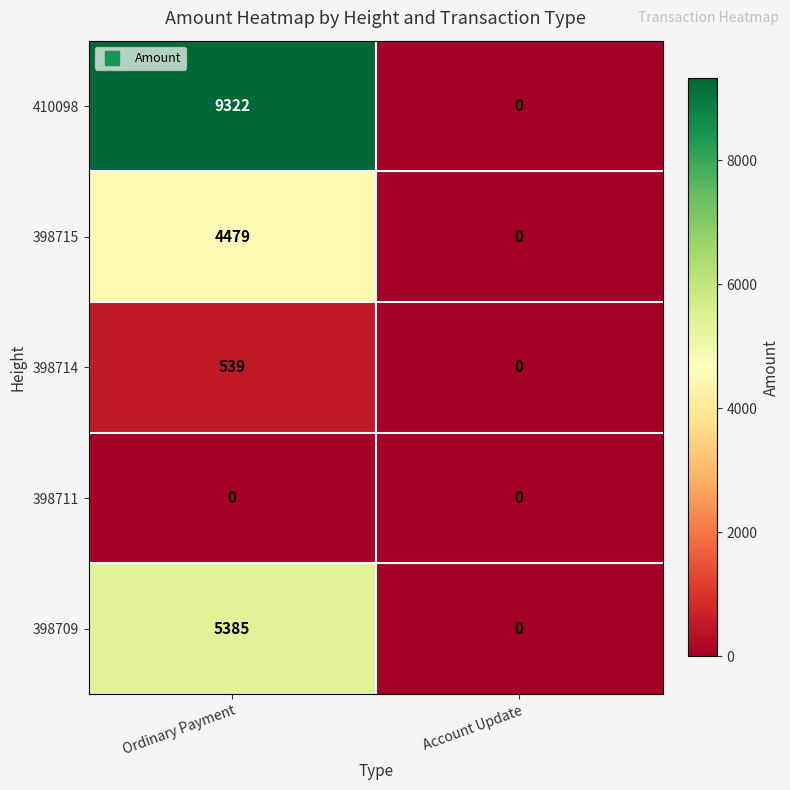

At which category is the sum across all series the highest?

Ordinary Payment